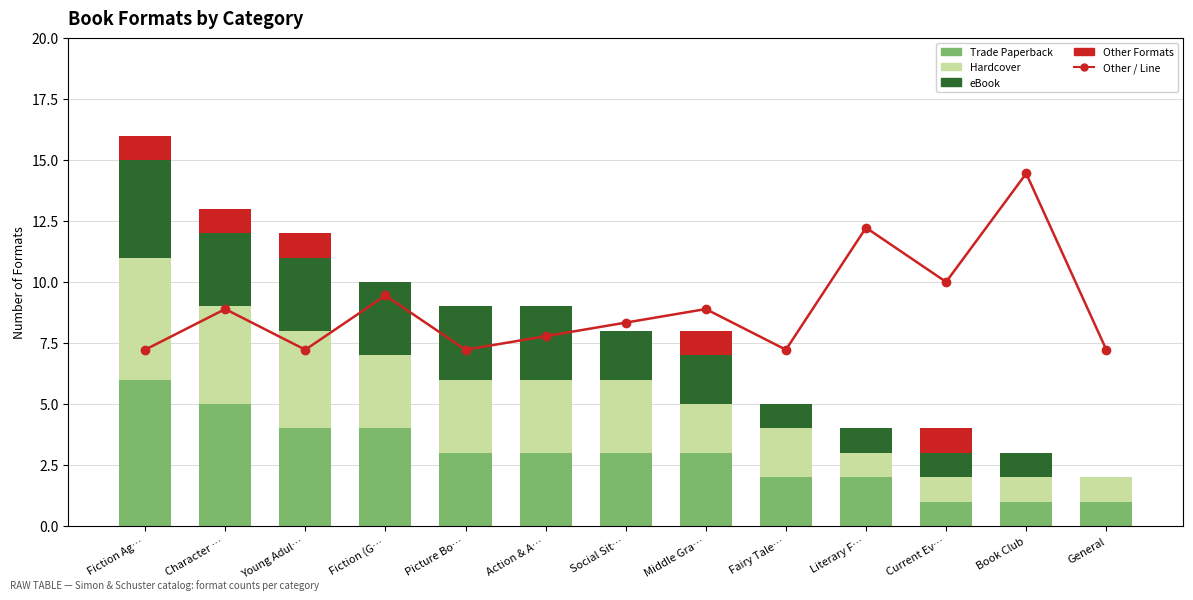

Does the chart contain stacked bars?

No